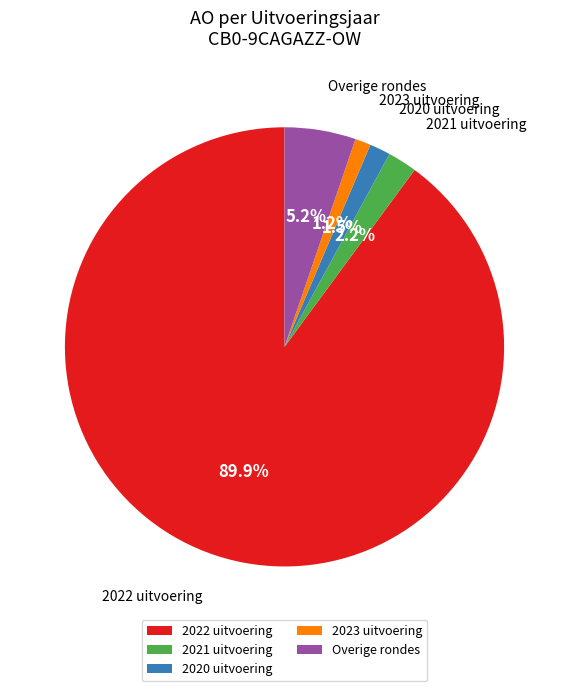

What is the ratio of the value at 2023 uitvoering to the value at 2020 uitvoering?

0.8